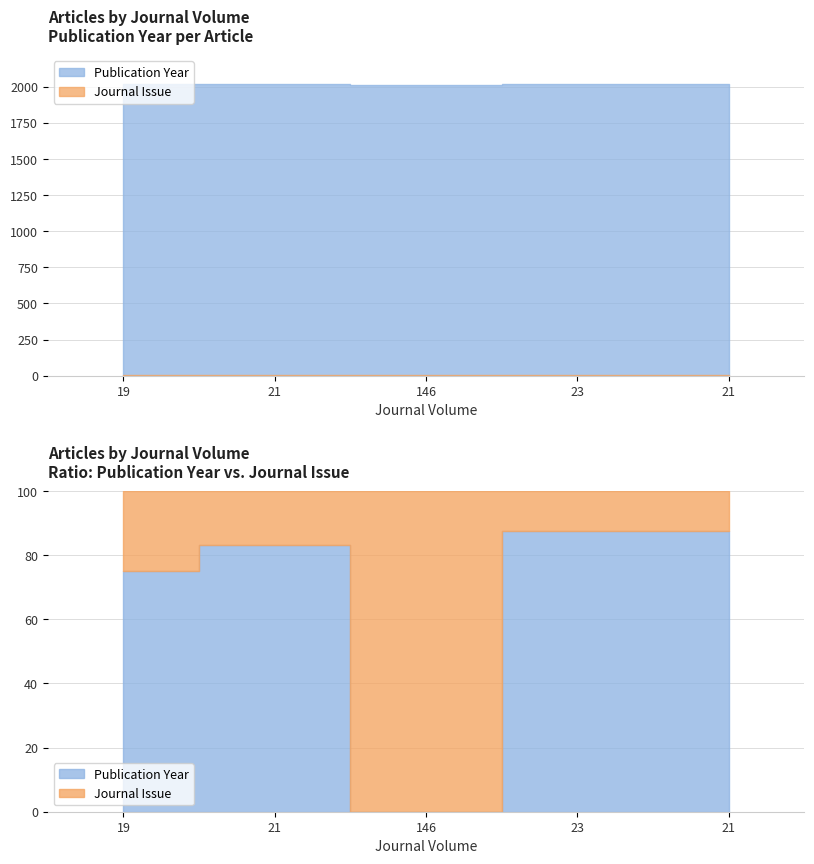

Does the chart have visible grid lines?

Yes